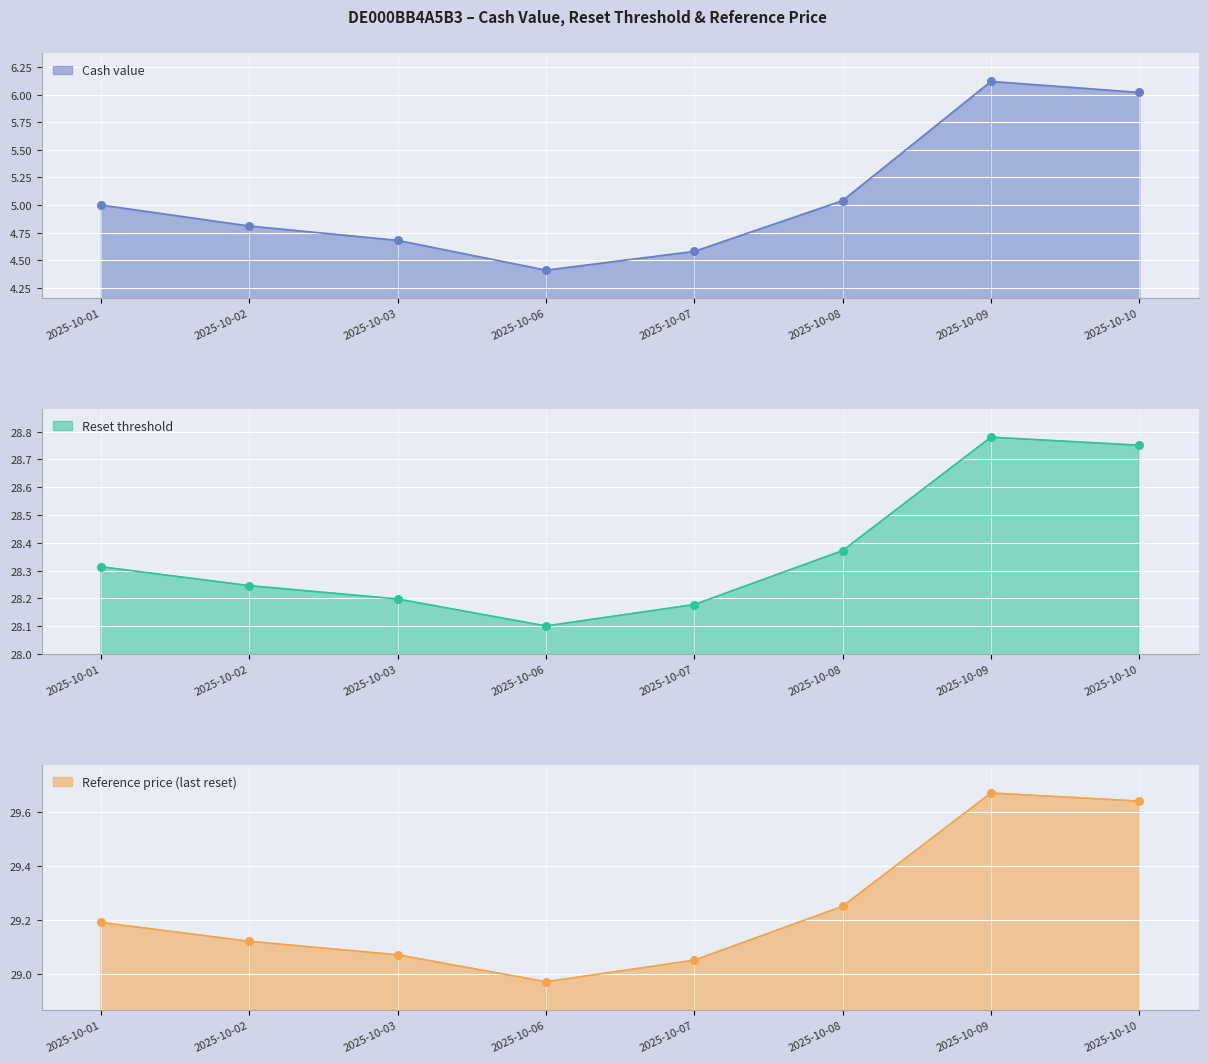

What are all the series names shown in the legend?

Cash value, Reset threshold, Reference price (last reset)